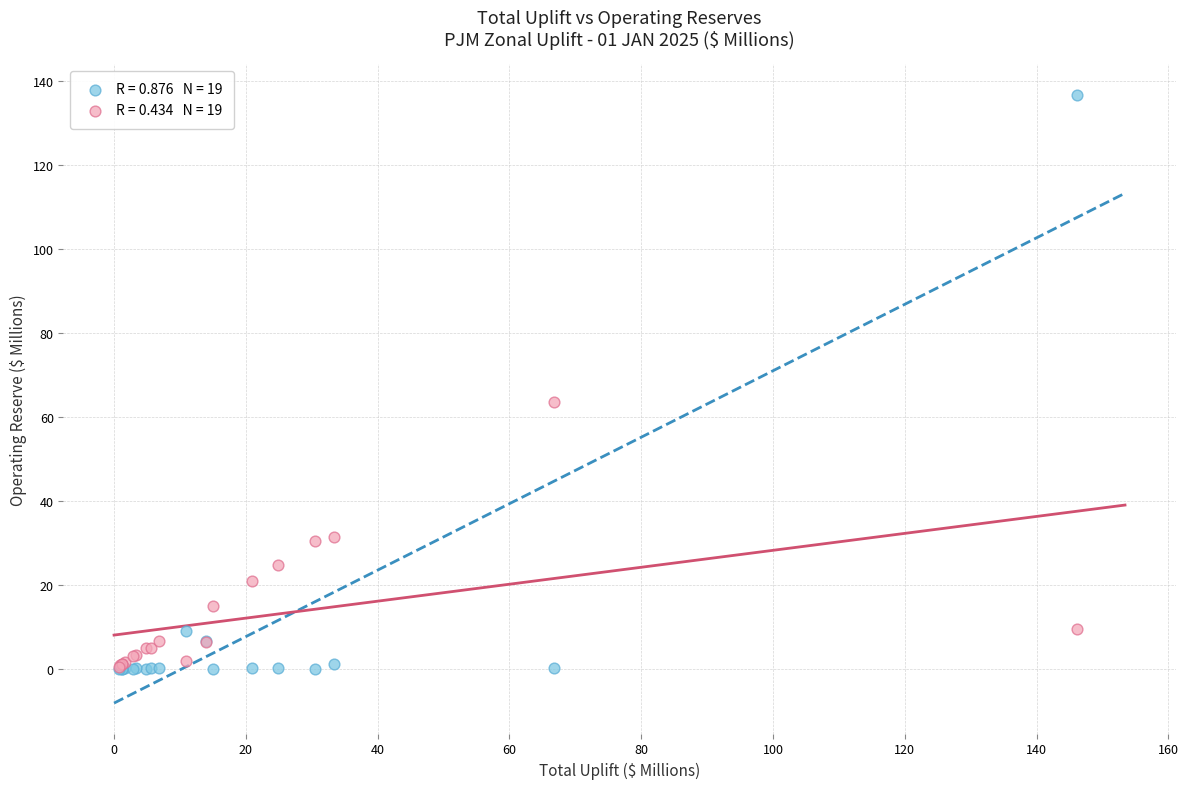

Across all series, what Y value is closest to 68?

63.6